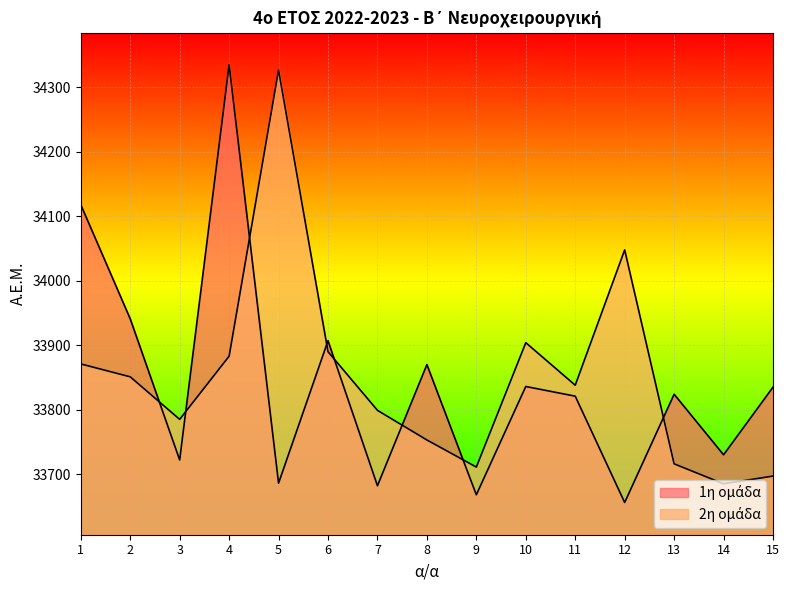

At how many categories does at least one series exceed 33966?

4